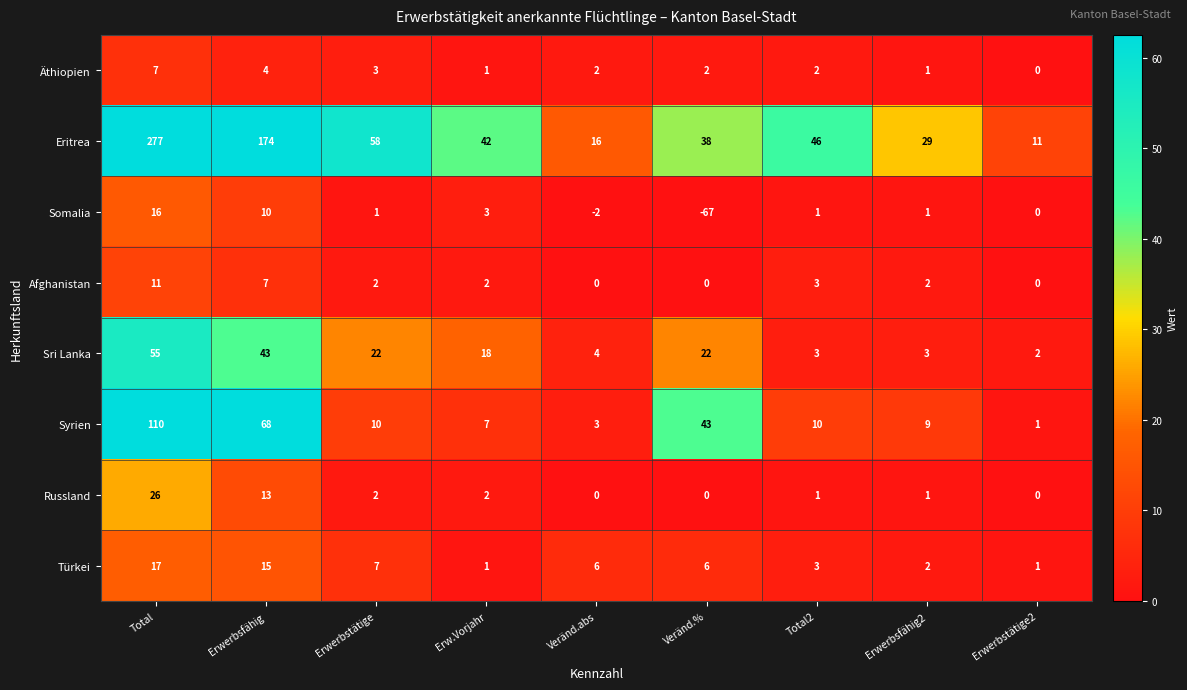

How many negative values does the Somalia series have?

2